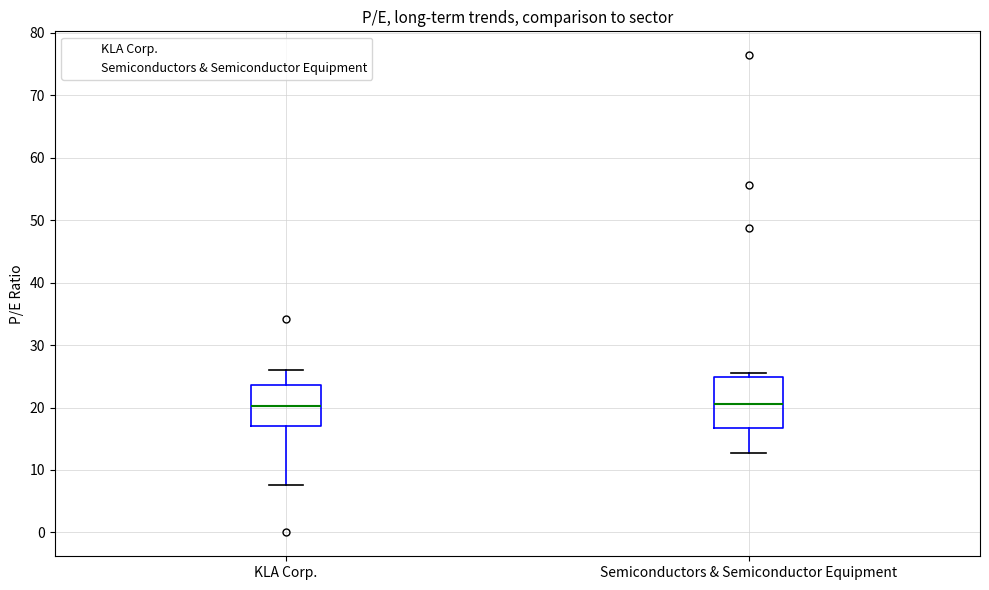

Reading left to right, transcribe this box plot: for each box, give where its median line is, the range the box spans, and where its two whiskers end, as read against the y-axis. The values are not printed on the chart, so give them approximately, as read against the axis.

KLA Corp.: median 20, box 17 to 24, whiskers 8 to 26
Semiconductors & Semiconductor Equipment: median 21, box 17 to 25, whiskers 13 to 26